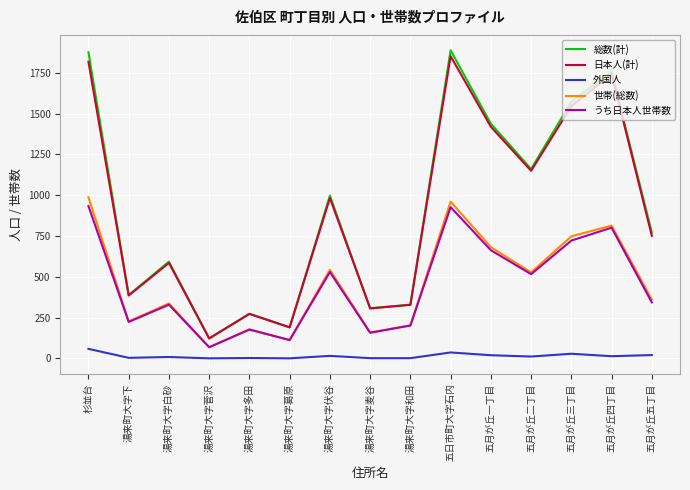

True or false: うち日本人世帯数 and 外国人 intersect in this chart.

False